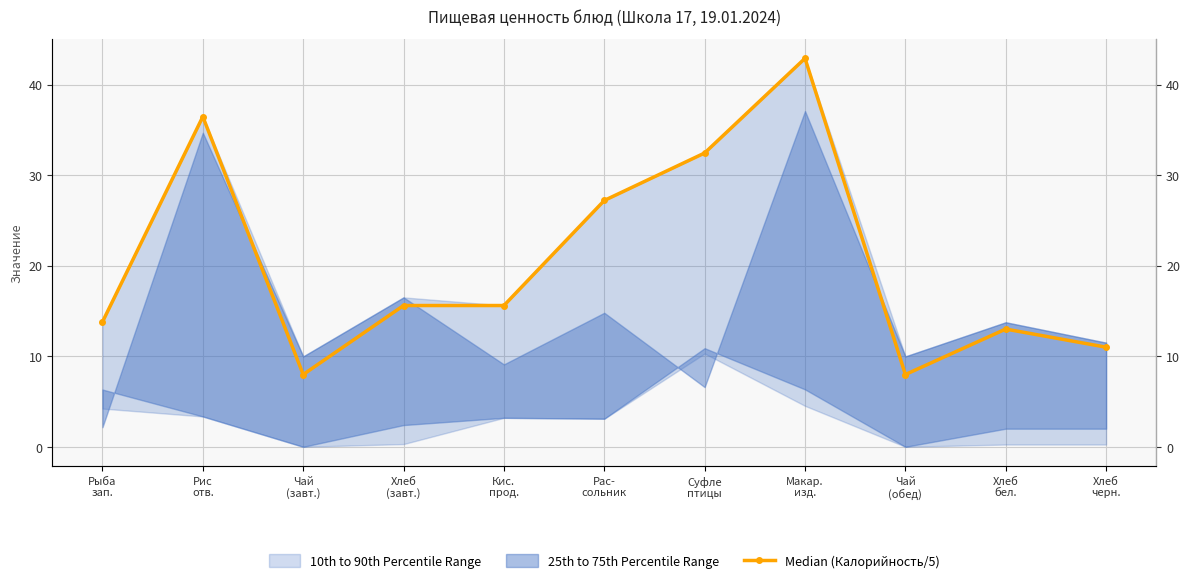

What is the ratio of the value at Хлеб
черн. to the value at Суфле
птицы?

0.3